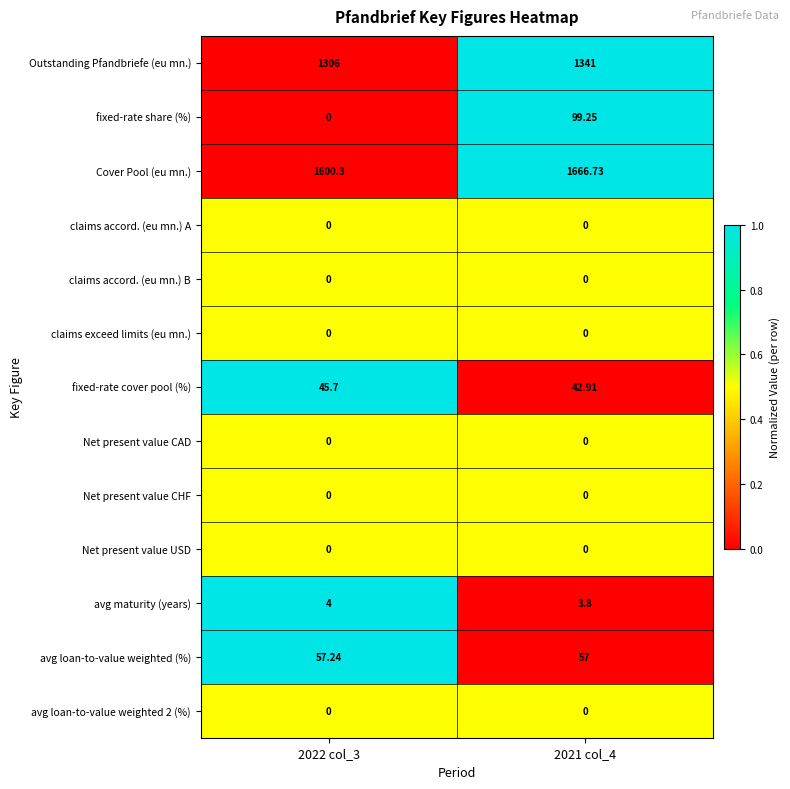

Count the number of categories in the chart.

2